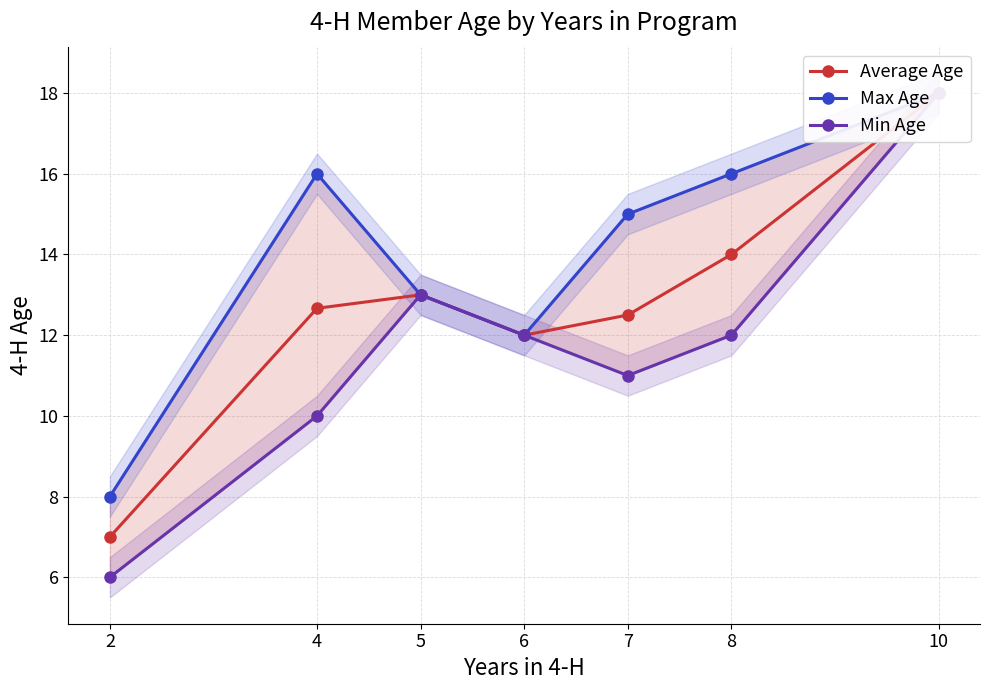

True or false: Average Age and Max Age intersect in this chart.

False